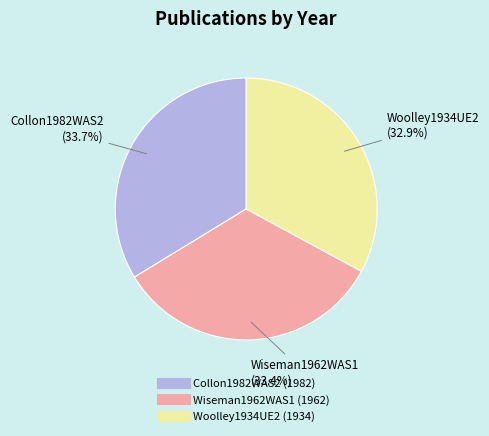

How much of the chart is everything except Woolley1934UE2?

67.1%